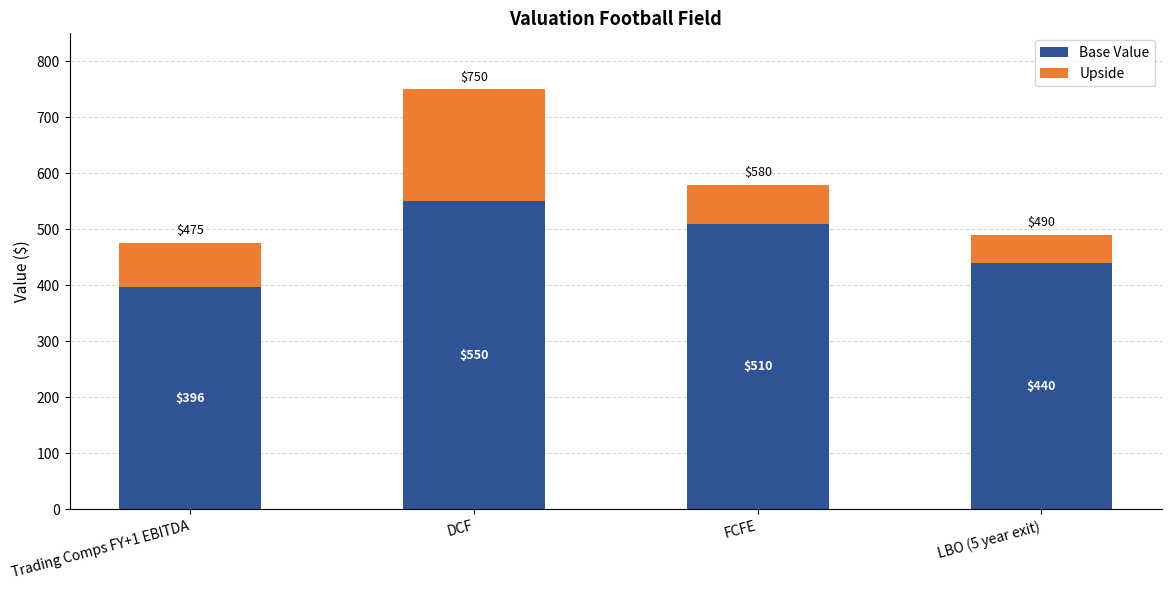

What is the difference between the maximum and minimum values in the Base Value series?

153.8